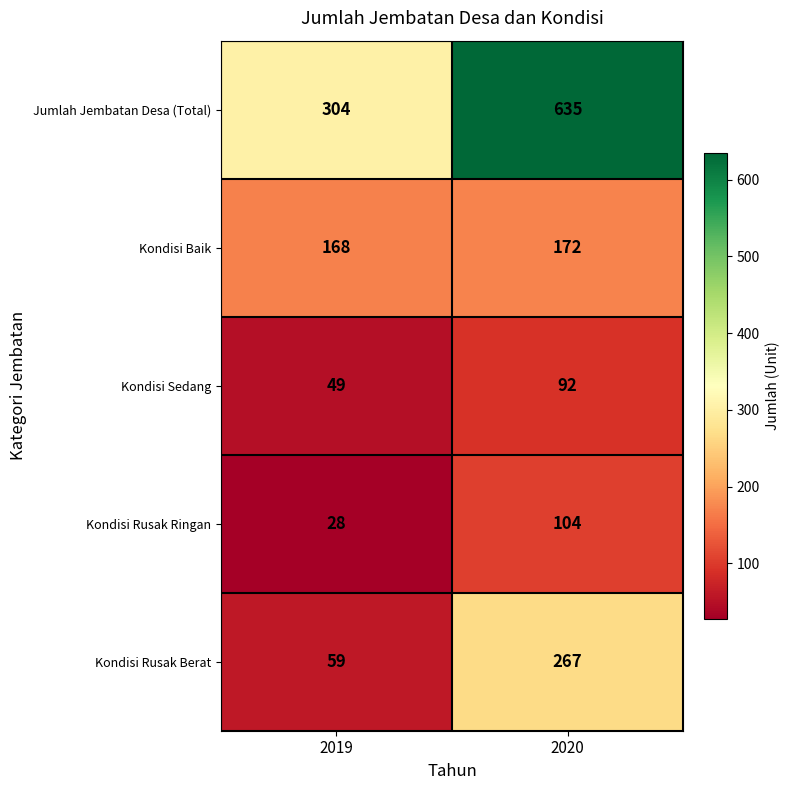

How many series are shown in this chart?

5